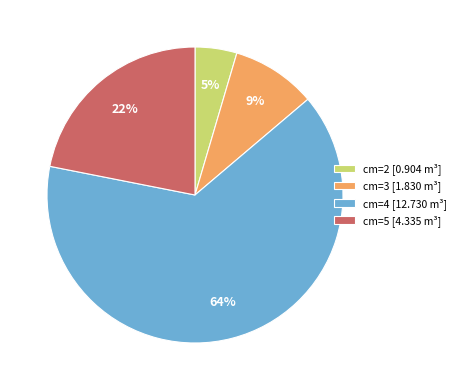

How many slices are in this pie chart?

4